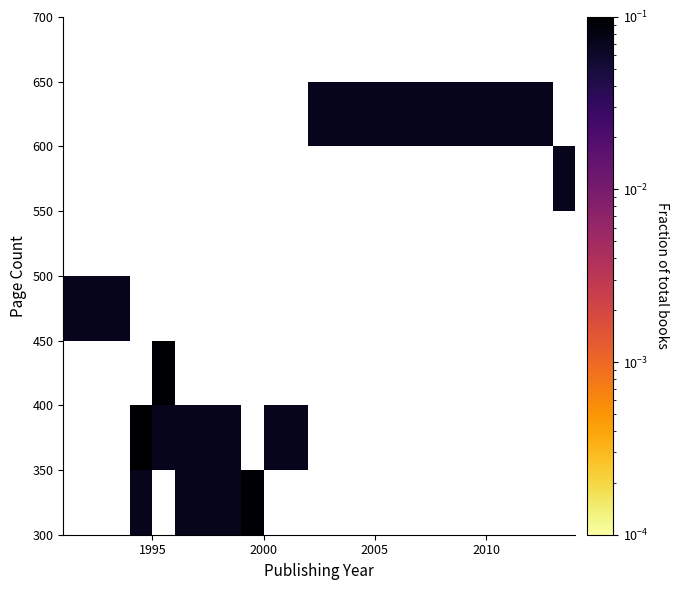

What is the maximum value shown in the chart?

0.1